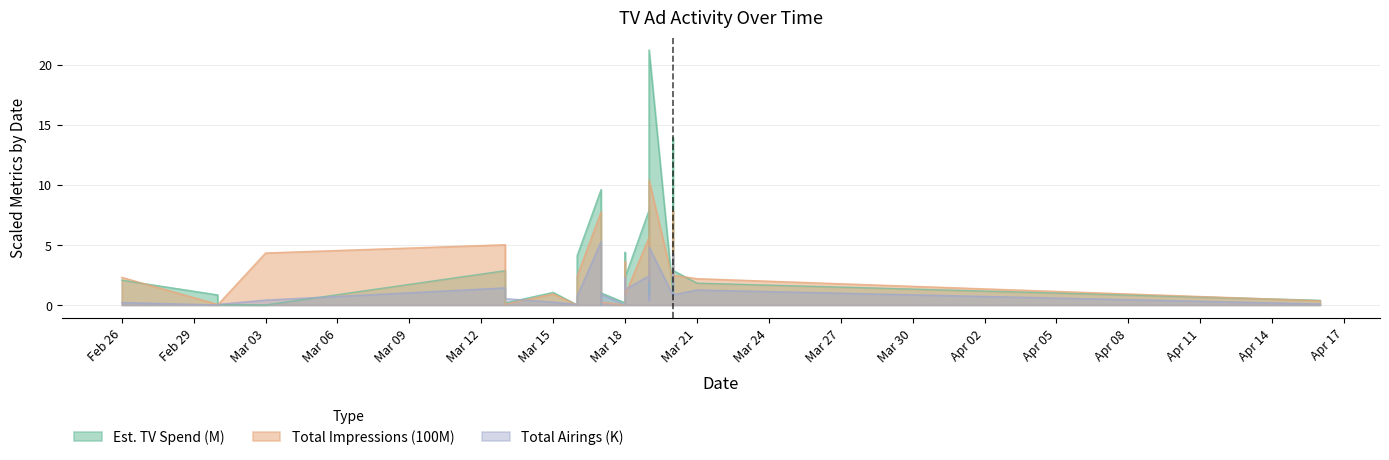

True or false: Total Airings (K) has more than 2 points higher than both neighbors.

True